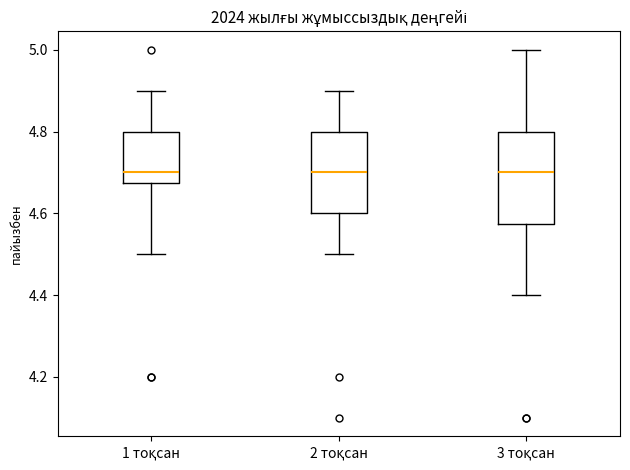

Reading left to right, read every box against the y-axis: the position of its median line, the range the box covers, and the ends of its whiskers. The values are not printed on the chart, so give them approximately, as read against the axis.

1 тоқсан: median 4.70, box 4.68 to 4.80, whiskers 4.50 to 4.90
2 тоқсан: median 4.70, box 4.60 to 4.80, whiskers 4.50 to 4.90
3 тоқсан: median 4.70, box 4.58 to 4.80, whiskers 4.40 to 5.00